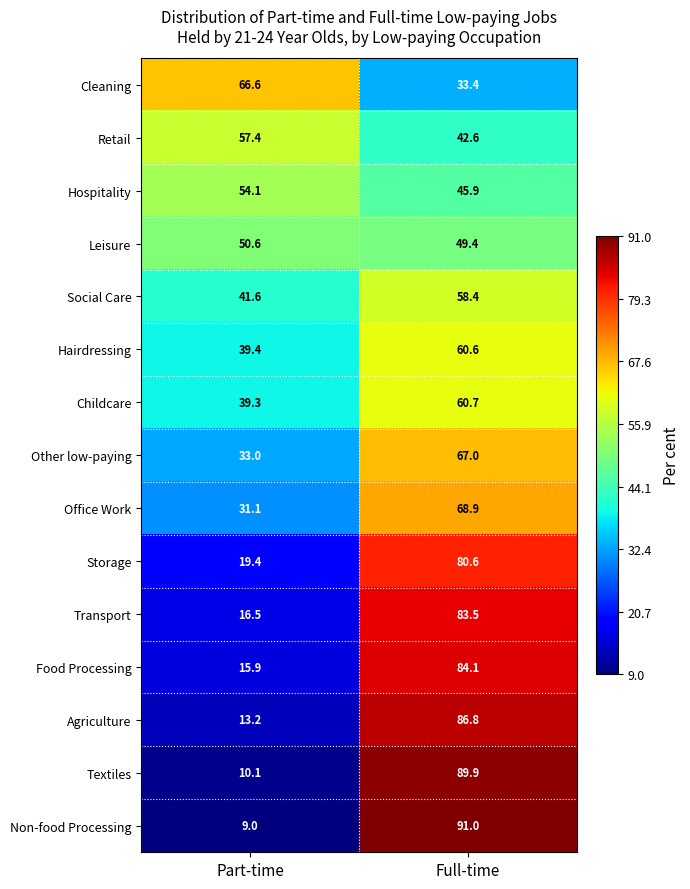

Count the number of data series in this chart.

15